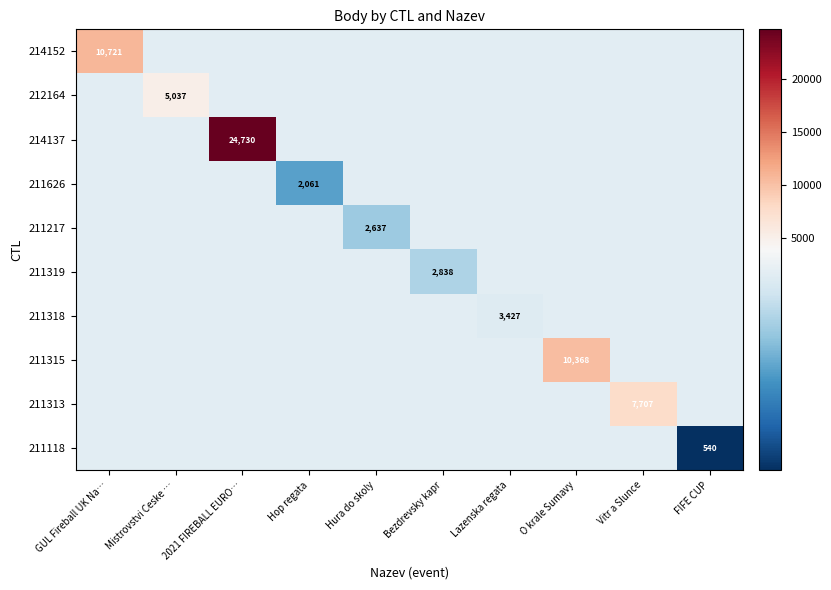

The value of 214152 at GUL Fireball UK Na… is 10721.0. True or false?

True